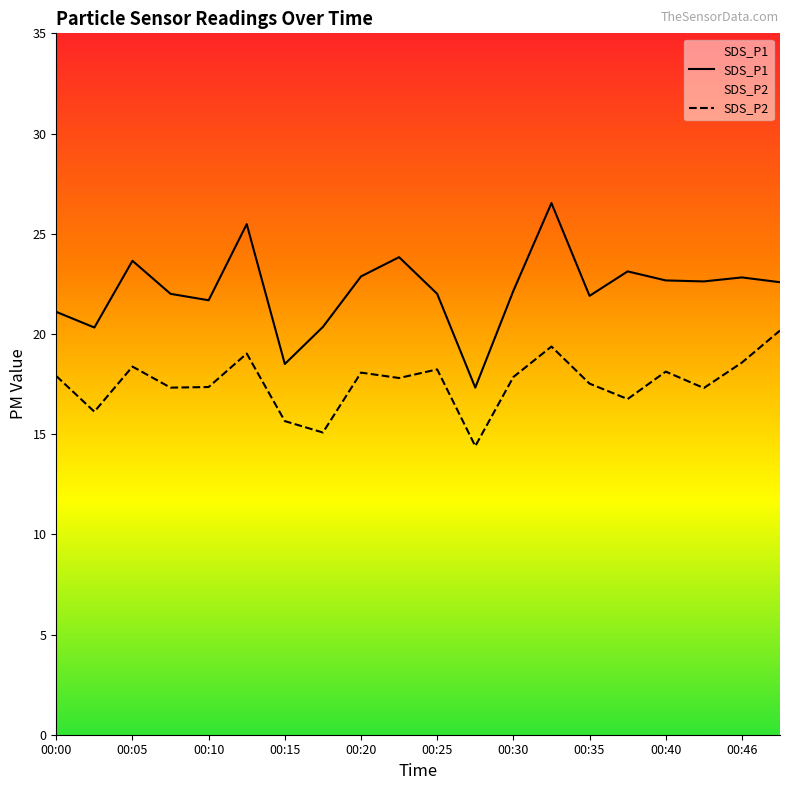

List the series in order of their peak value, highest first.

SDS_P1, SDS_P2